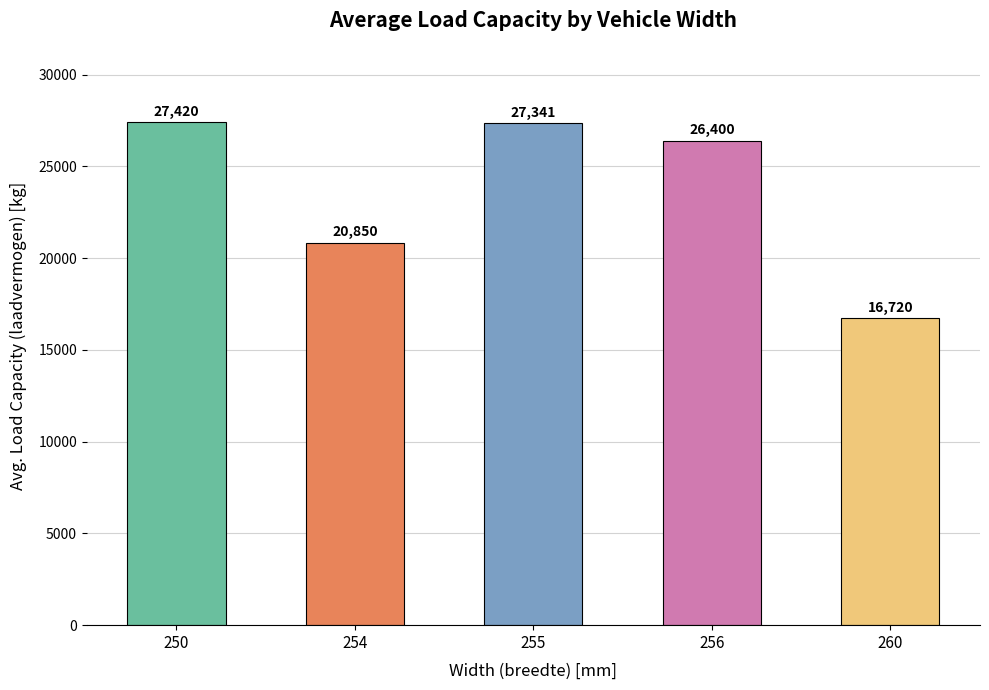

Reading left to right, list all the values displayed in this chart.

250=27420	254=20850	255=27341	256=26400	260=16720